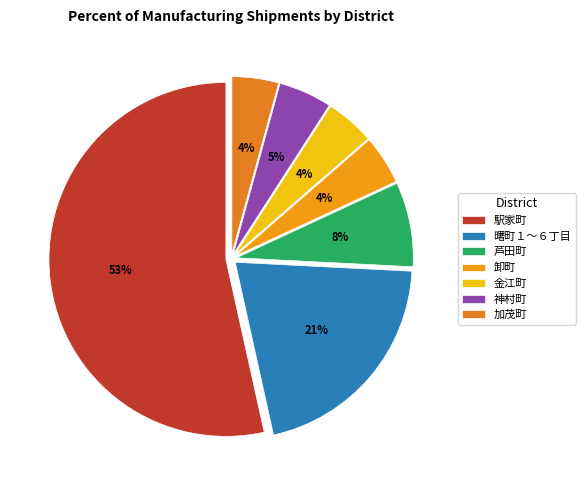

Which category has the biggest portion of the pie?

駅家町